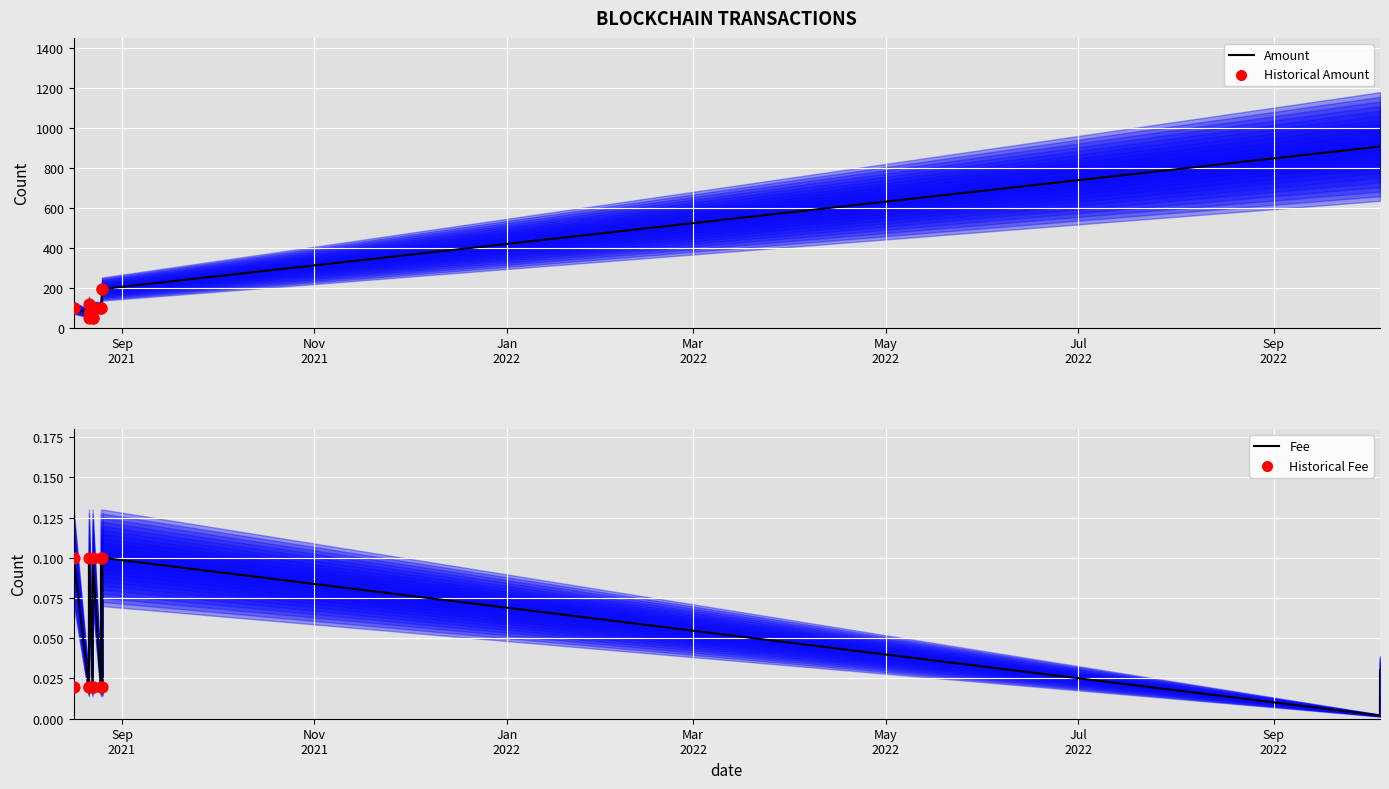

Which series has the largest Y range (max minus min)?

Amount